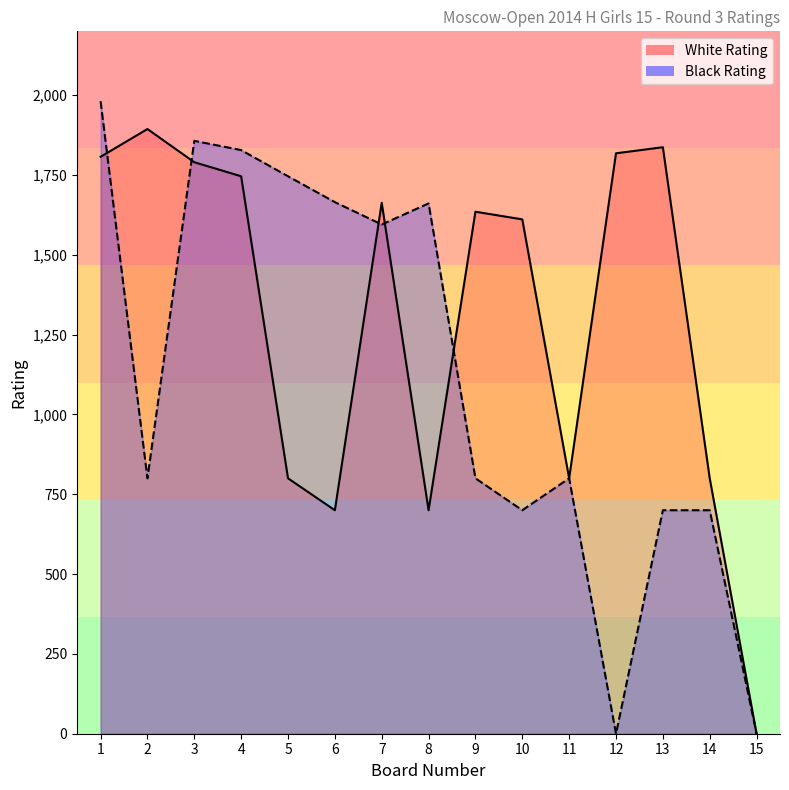

Reading left to right, what are all the values shown in this chart?

White Rating: 1=1807	2=1894	3=1790	4=1746	5=800	6=700	7=1663	8=700	9=1635	10=1611	11=800	12=1818	13=1837	14=800	15=0
Black Rating: 1=1981	2=800	3=1857	4=1828	5=1746	6=1665	7=1595	8=1661	9=800	10=700	11=800	12=0	13=700	14=700	15=0